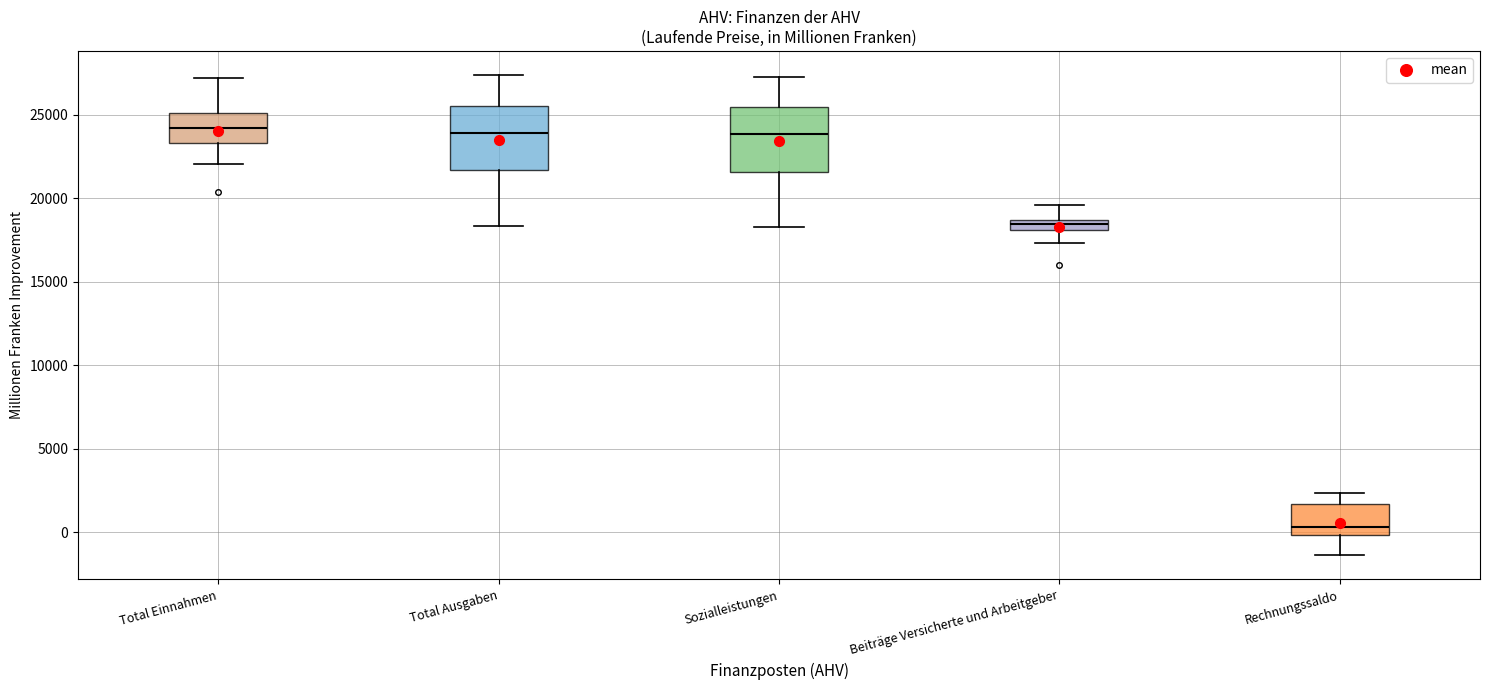

Where does the upper whisker of the box for Rechnungssaldo end on the y-axis? The values are not printed on the chart, so give them approximately, as read against the axis.

2500